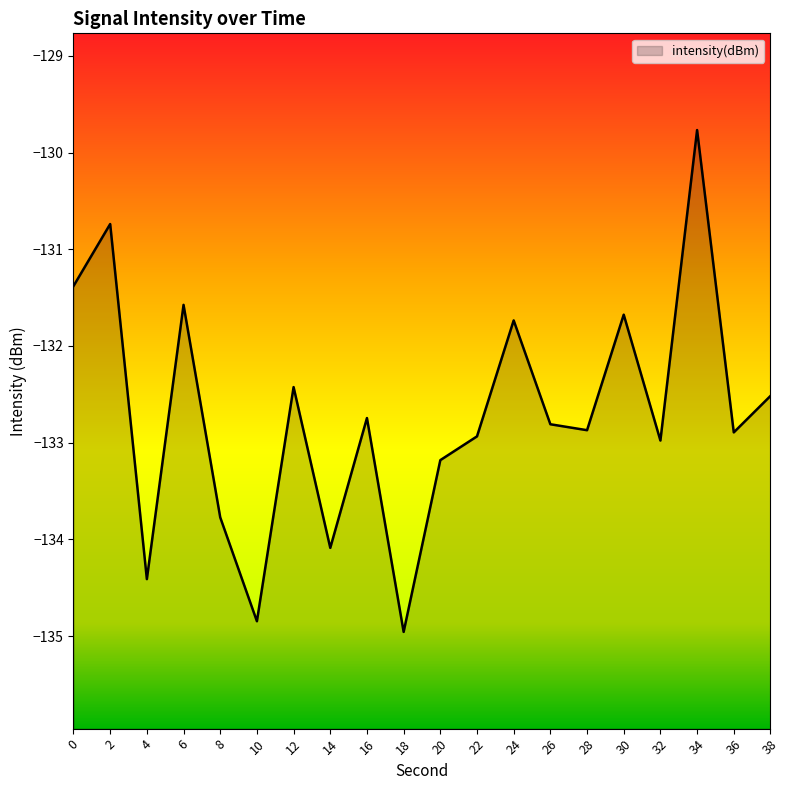

How many values are below -132?

14